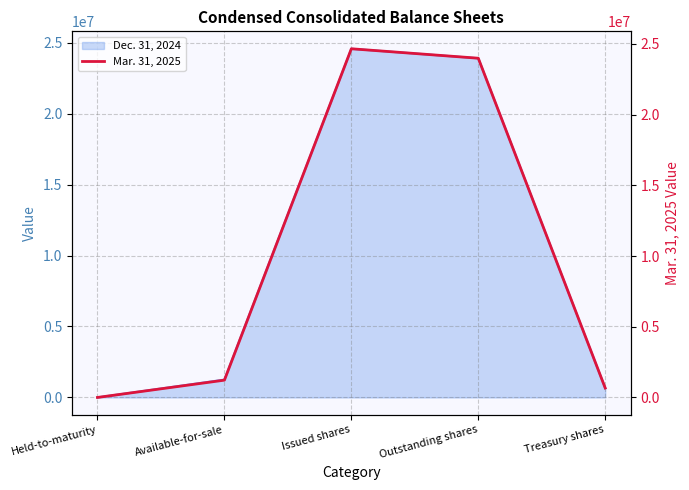

What is the value of the 1st point from the left?

2285